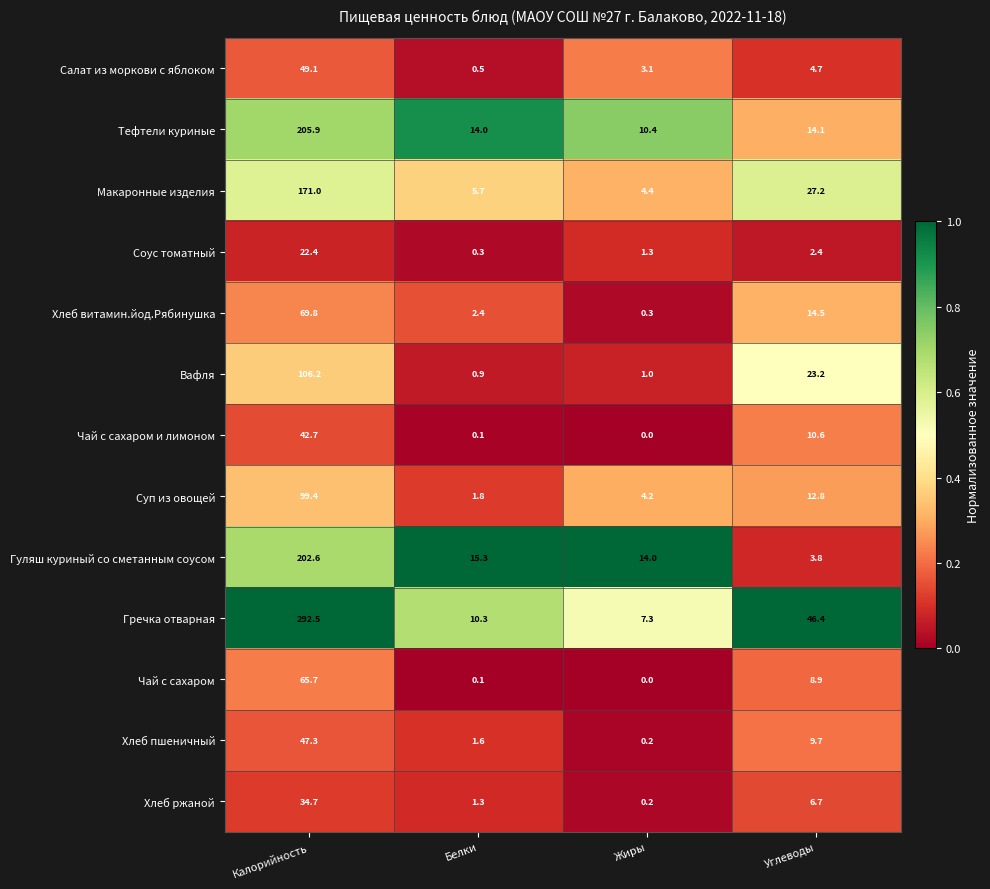

Which category has the highest value across all series?

Калорийность